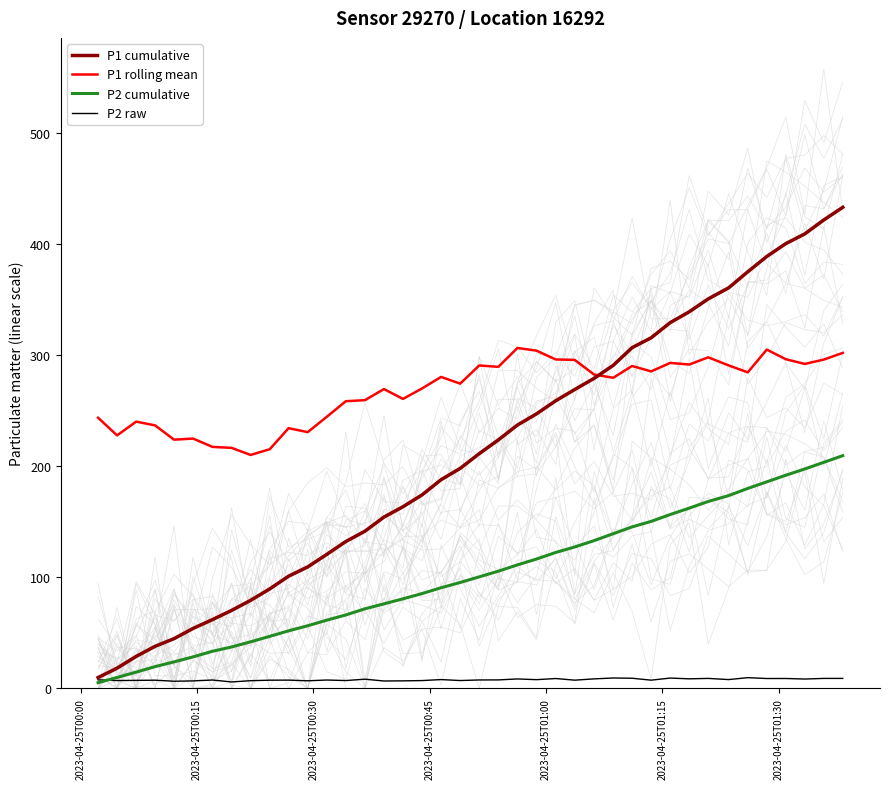

True or false: P2 raw and P1 rolling mean cross at least once.

False